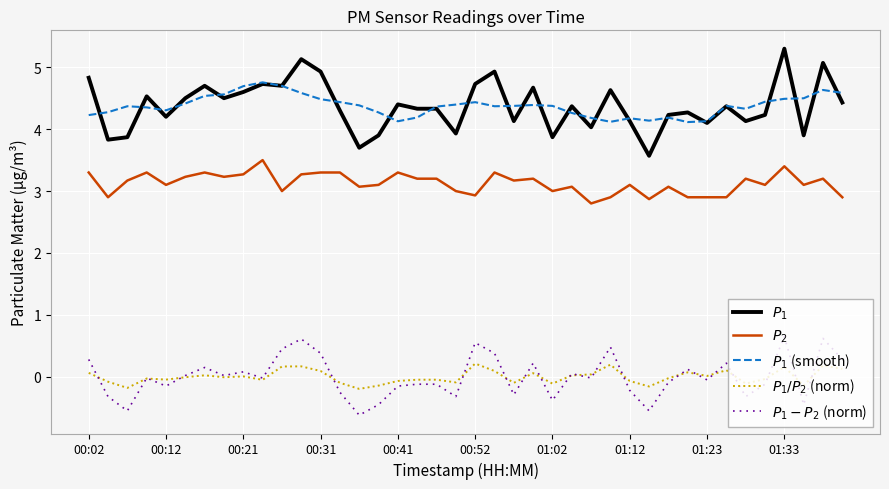

What is the maximum value shown in the chart?

5.3